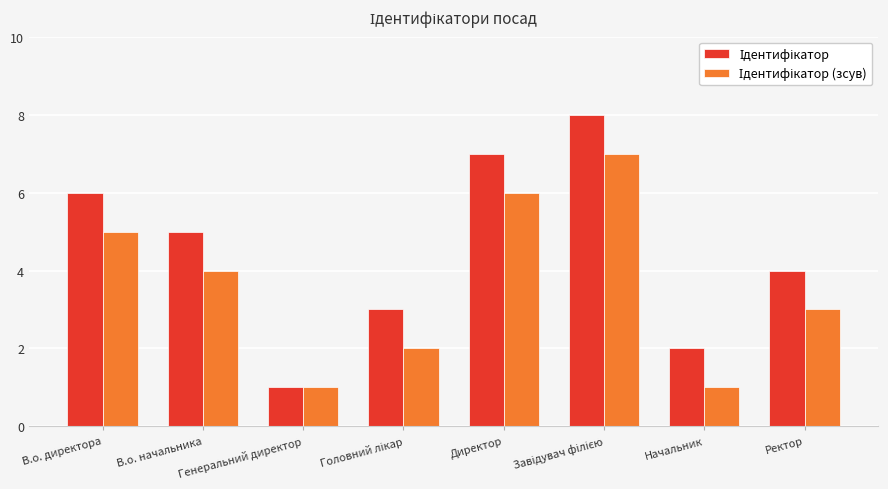

How many data points does each series have?

8